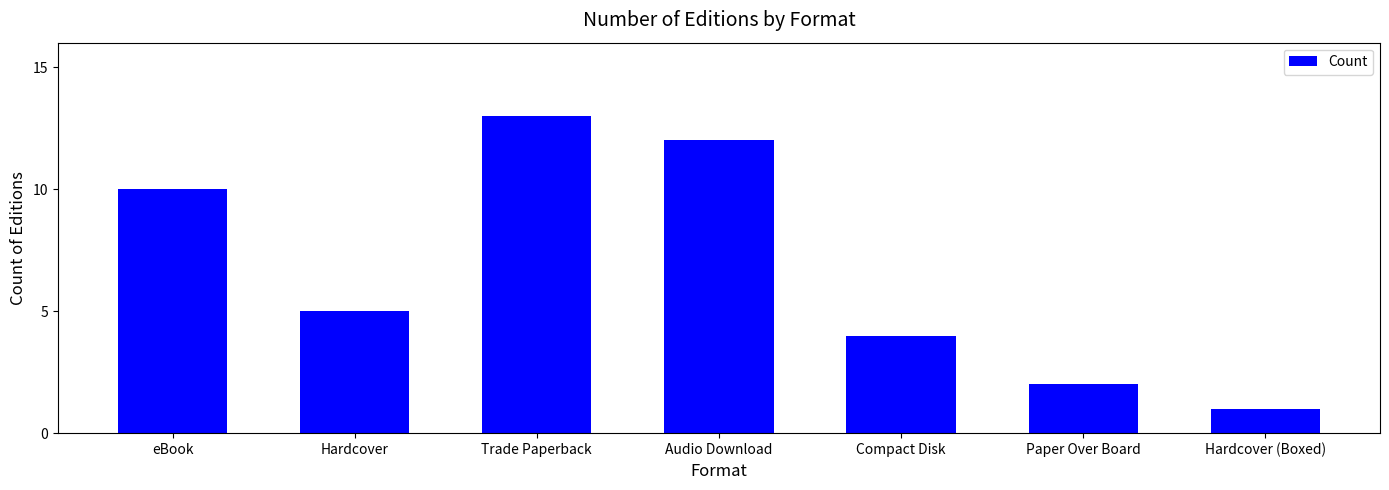

Reading left to right, what are all the values shown in this chart?

10	5	13	12	4	2	1